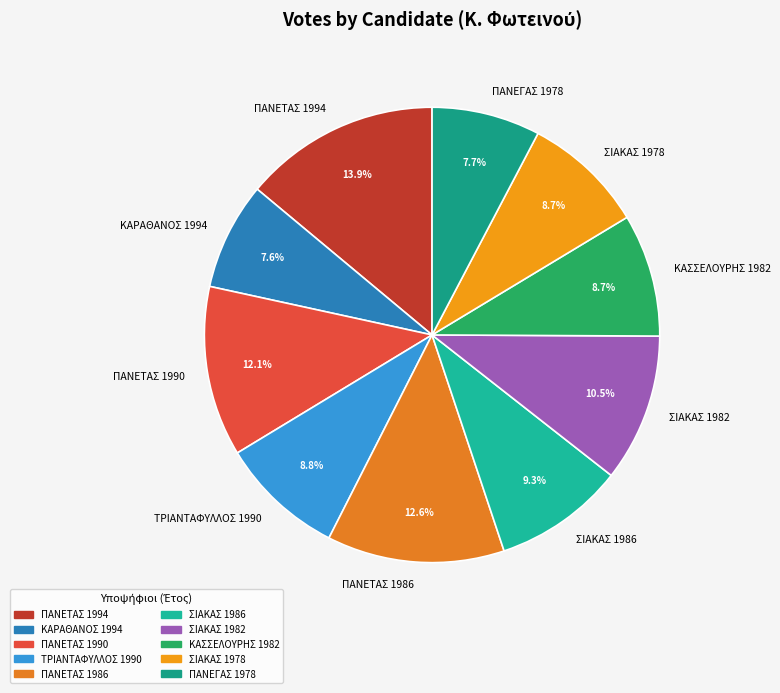

To the nearest percent, what percentage of the pie is ΣΙΑΚΑΣ 1986?

9%